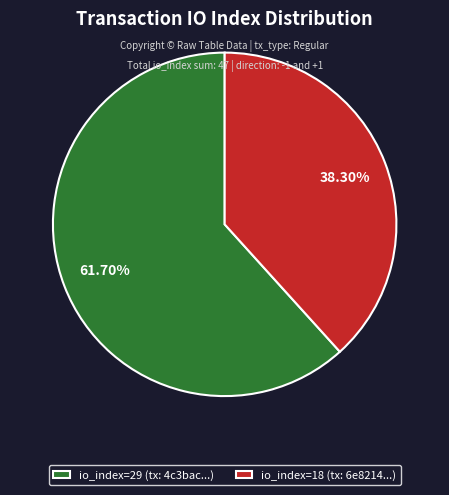

Rank the categories by value from lowest to highest.

io_index=18 (tx: 6e8214...), io_index=29 (tx: 4c3bac...)